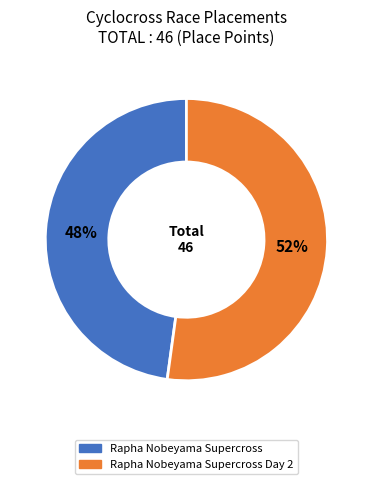

To the nearest percent, what is the average slice percentage?

50%